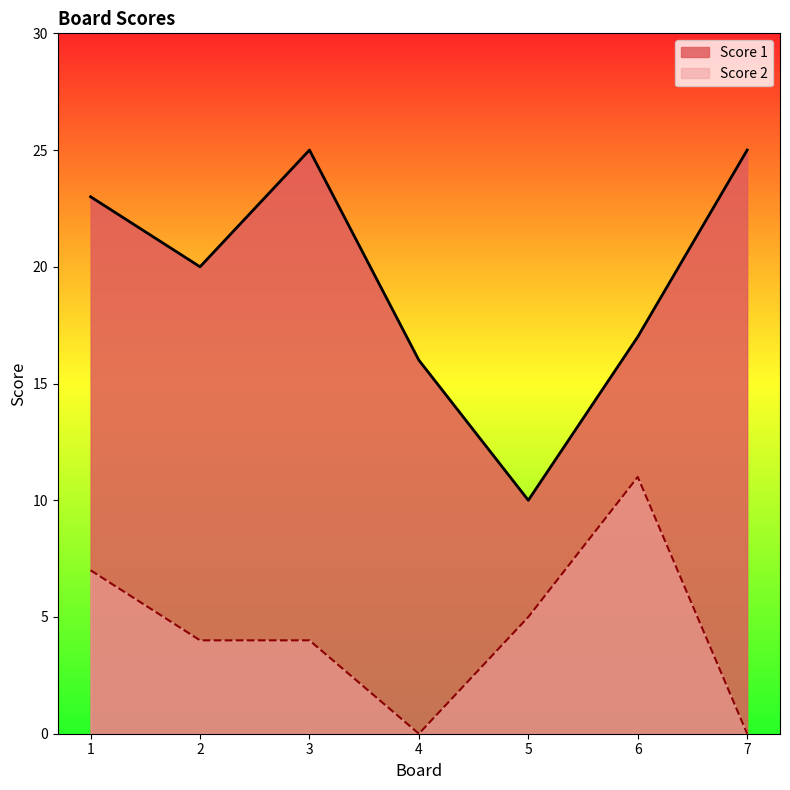

Is it true that Score 2 equals 17 at 6?

False